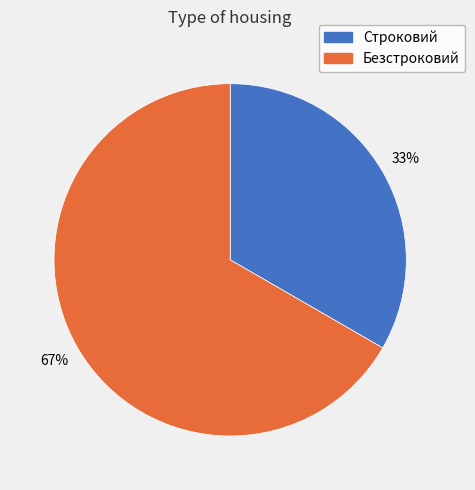

Which category has the smallest portion of the pie?

Строковий